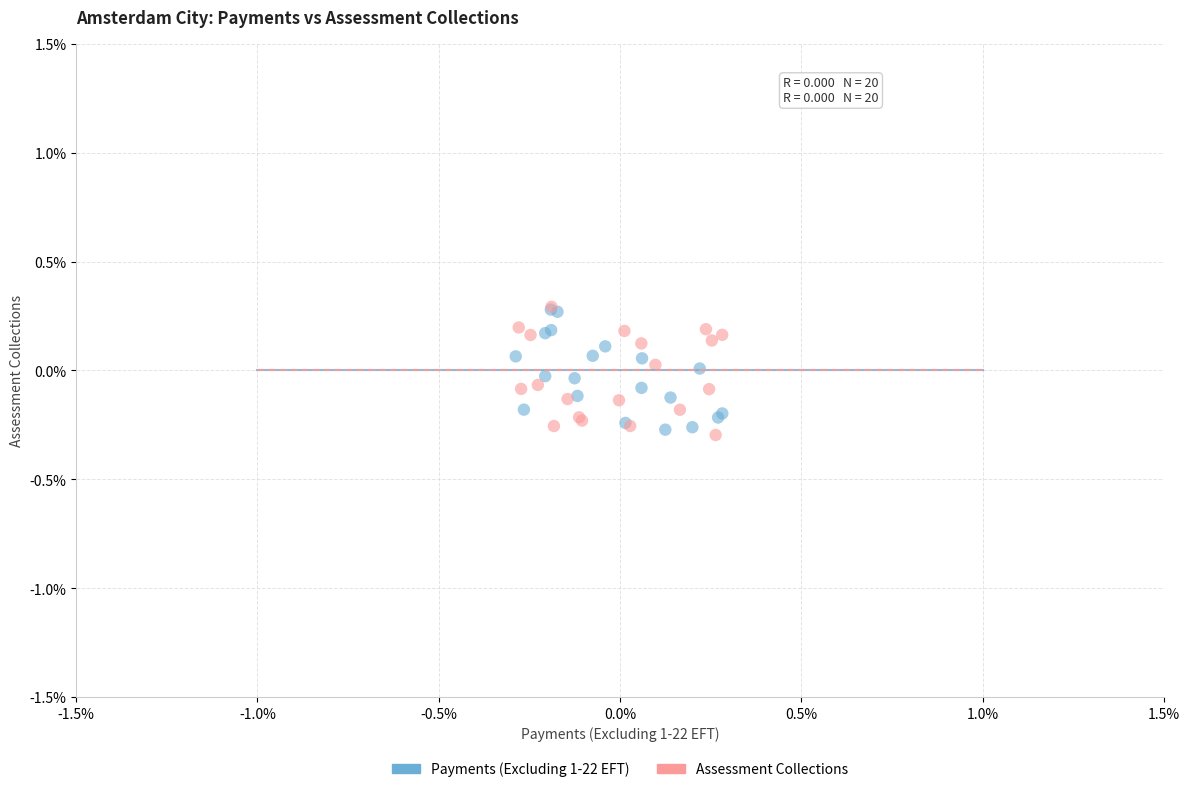

What are all the series names shown in the legend?

Payments (Excluding 1-22 EFT), Assessment Collections